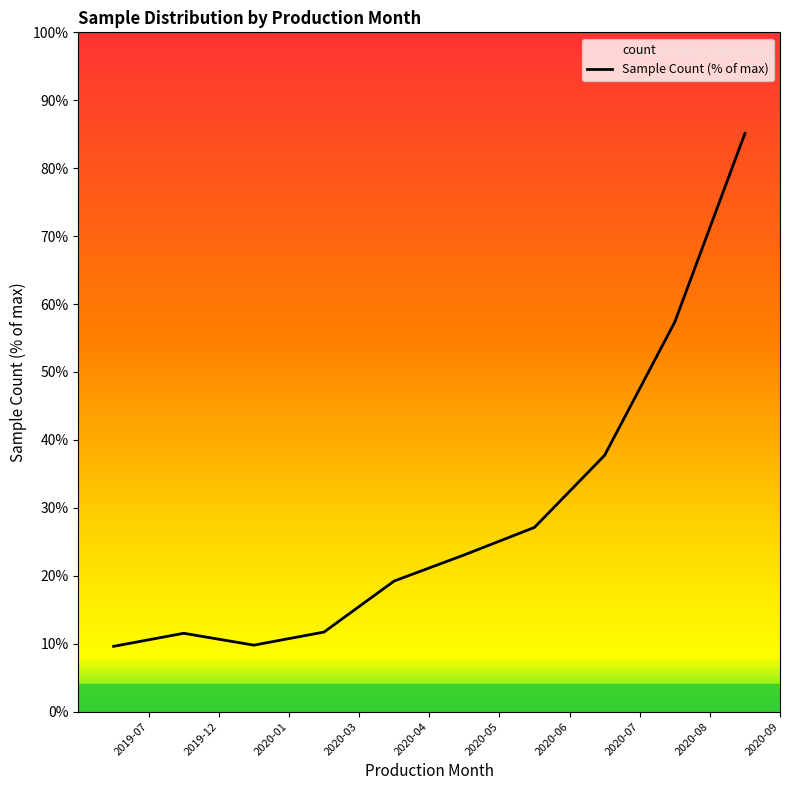

How many points are lower than both their immediate neighbors (excluding endpoints)?

1